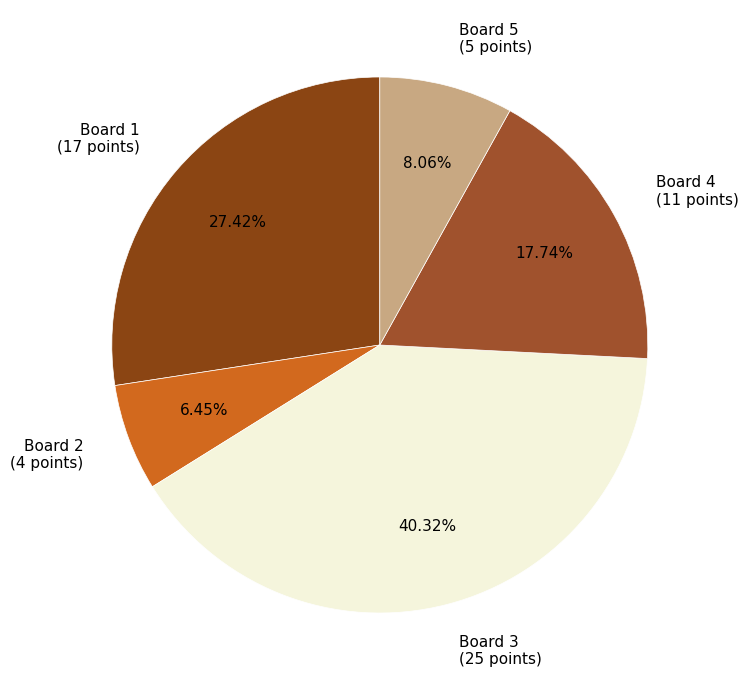

What is the largest slice in the pie chart?

Board 3 (25 points)